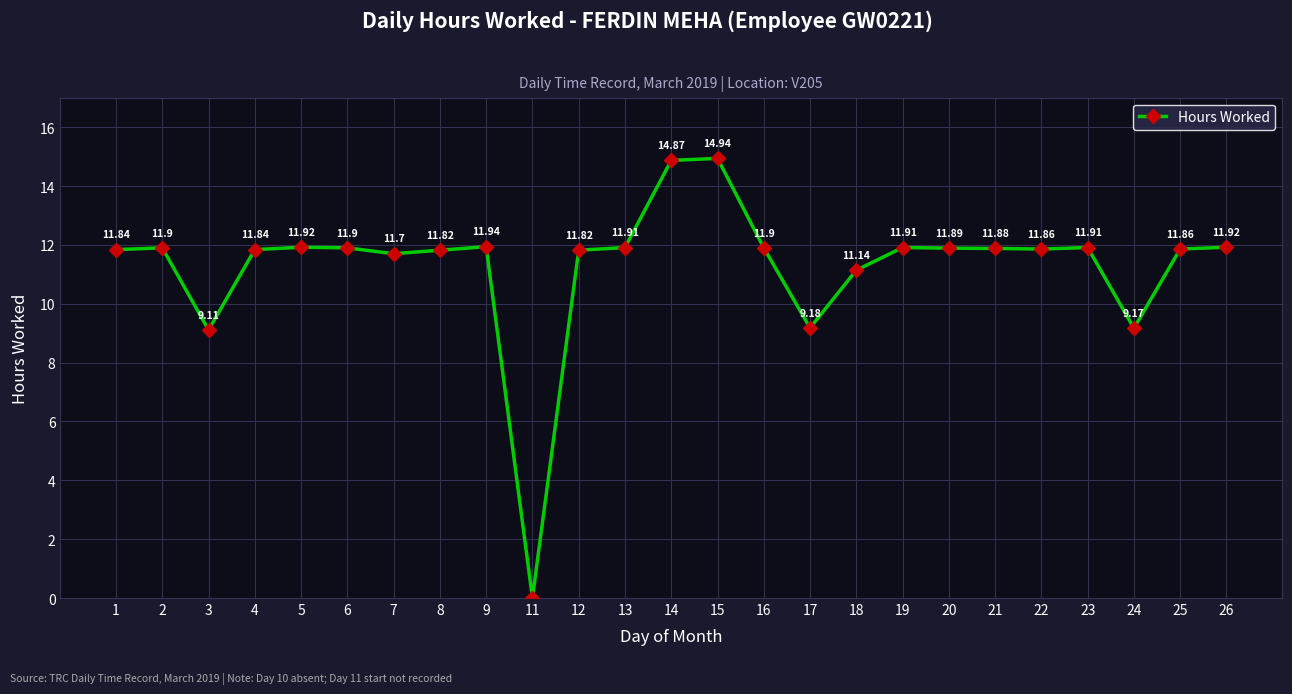

The chart shows a value of 11.9 at 22. True or false?

True